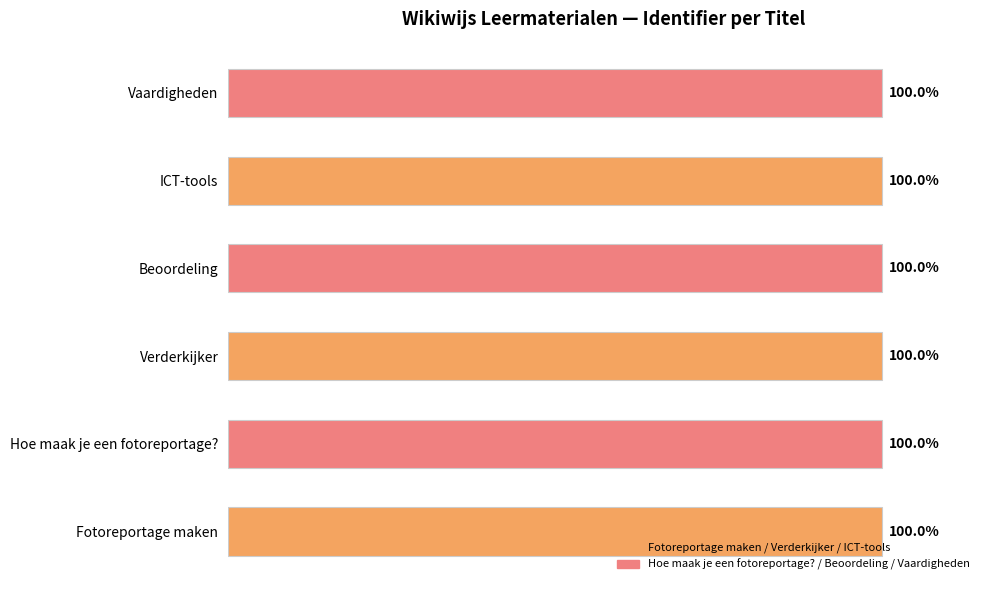

Does the chart contain any negative values?

No